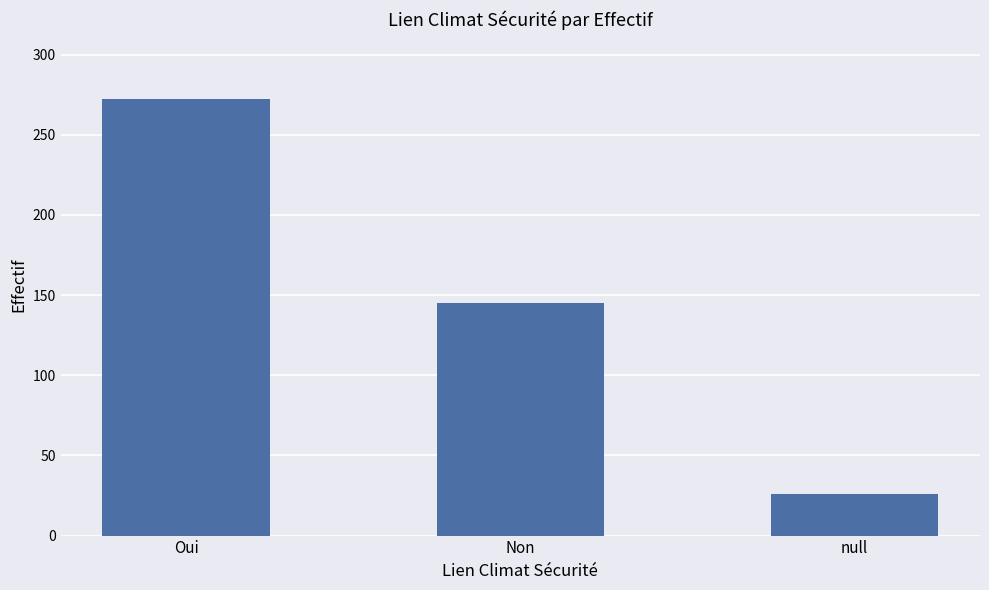

The chart shows a value of 272 at Oui. True or false?

True